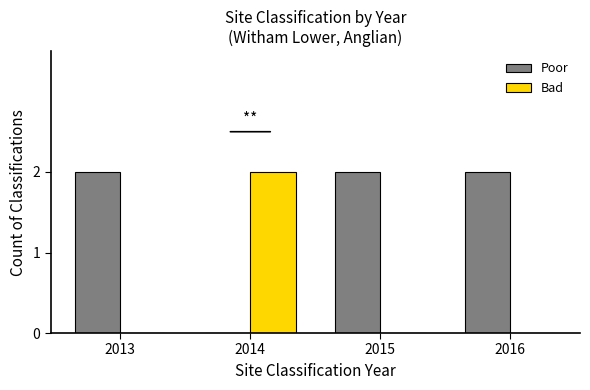

Is it true that Poor equals 3 at 2015?

False